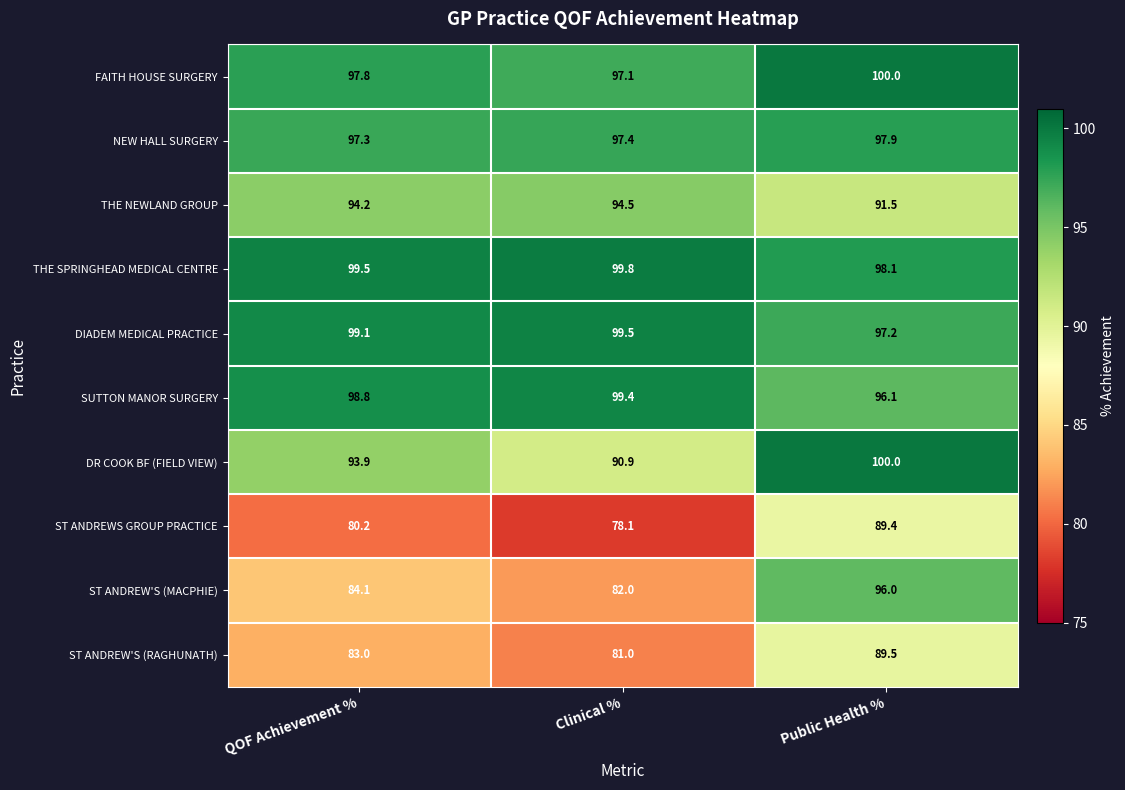

True or false: NEW HALL SURGERY has a value of 26.8 at Public Health %.

False